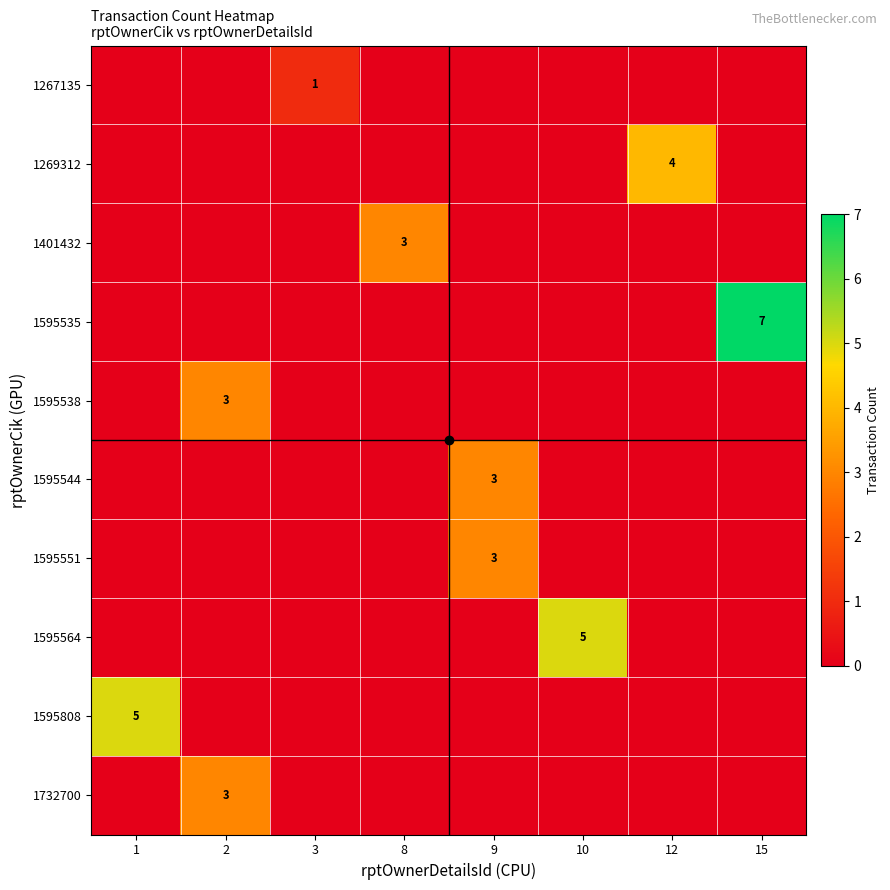

The value of 1595808 at 1 is 5. True or false?

True